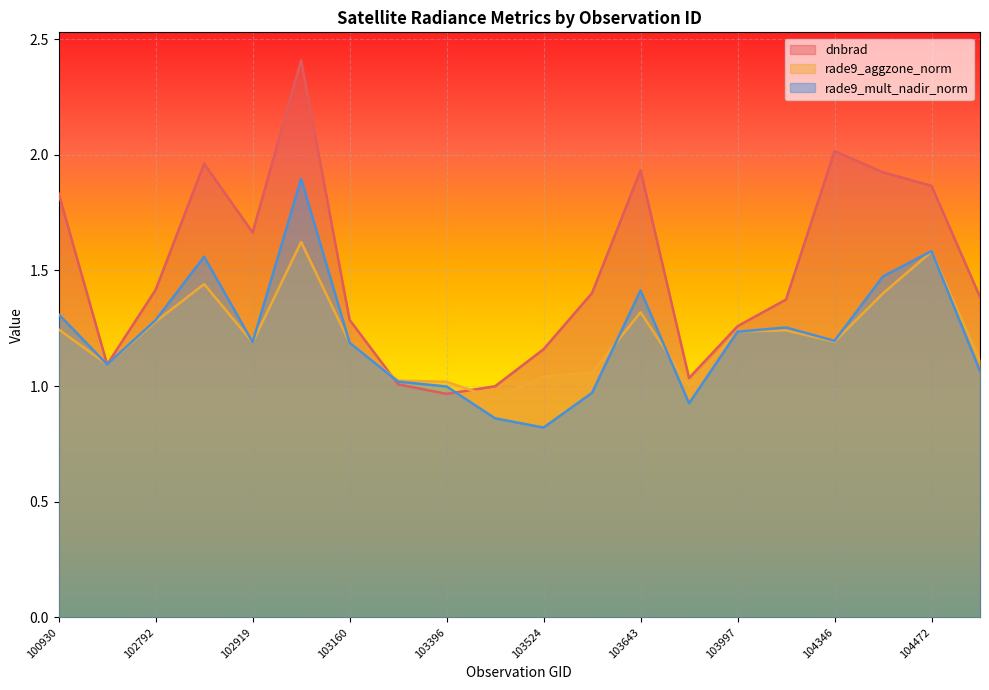

What is the difference between the dnbrad values at 103040 and 102912?

0.4